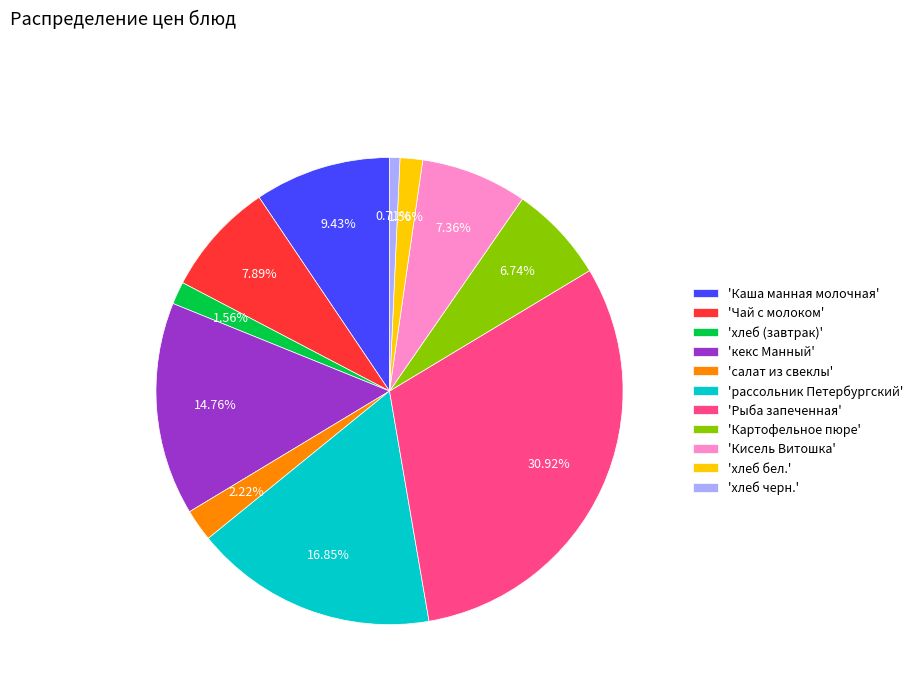

Which slice is the largest?

'Рыба запеченная'